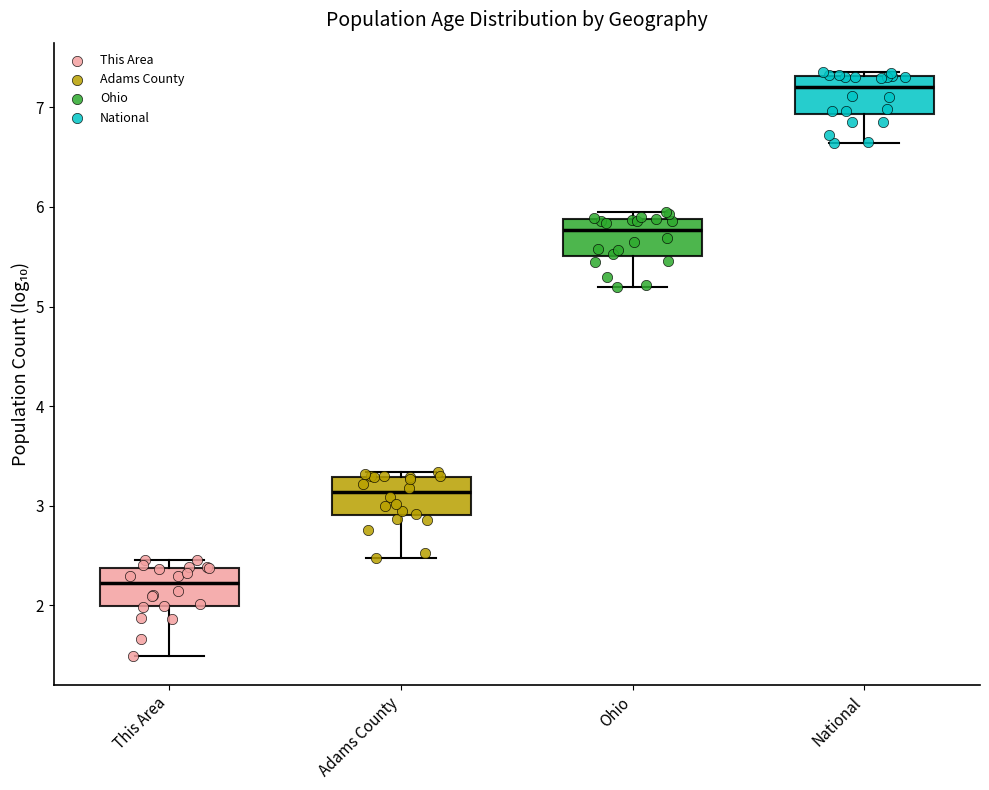

Where is the lower edge of the box for Ohio on the y-axis? The values are not printed on the chart, so give them approximately, as read against the axis.

5.5